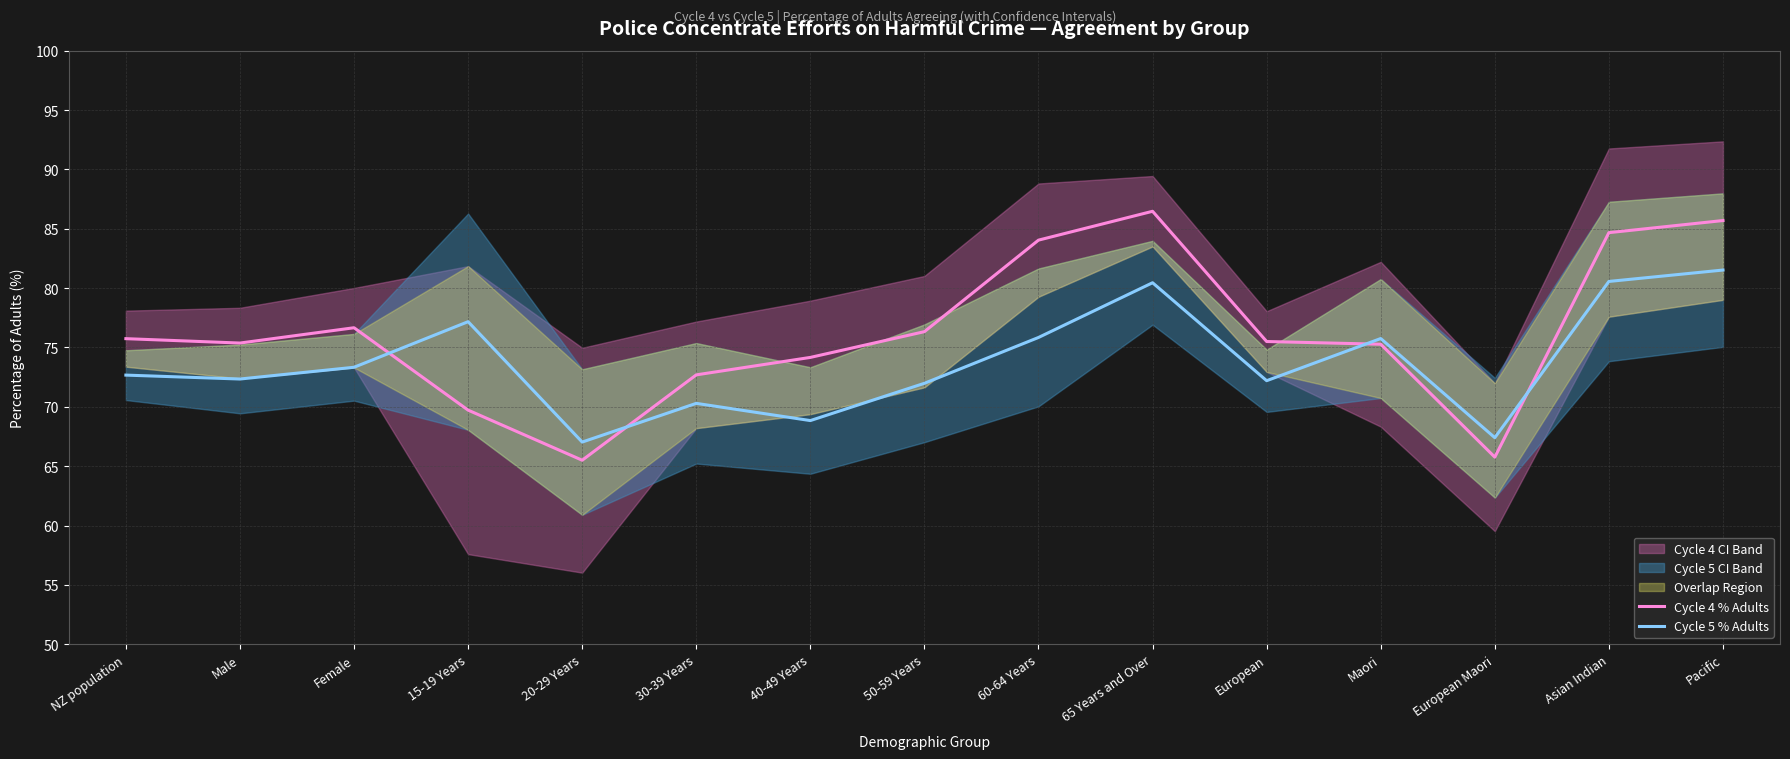

In Cycle 5 % Adults, how many points are higher than both neighbors (excluding endpoints)?

4